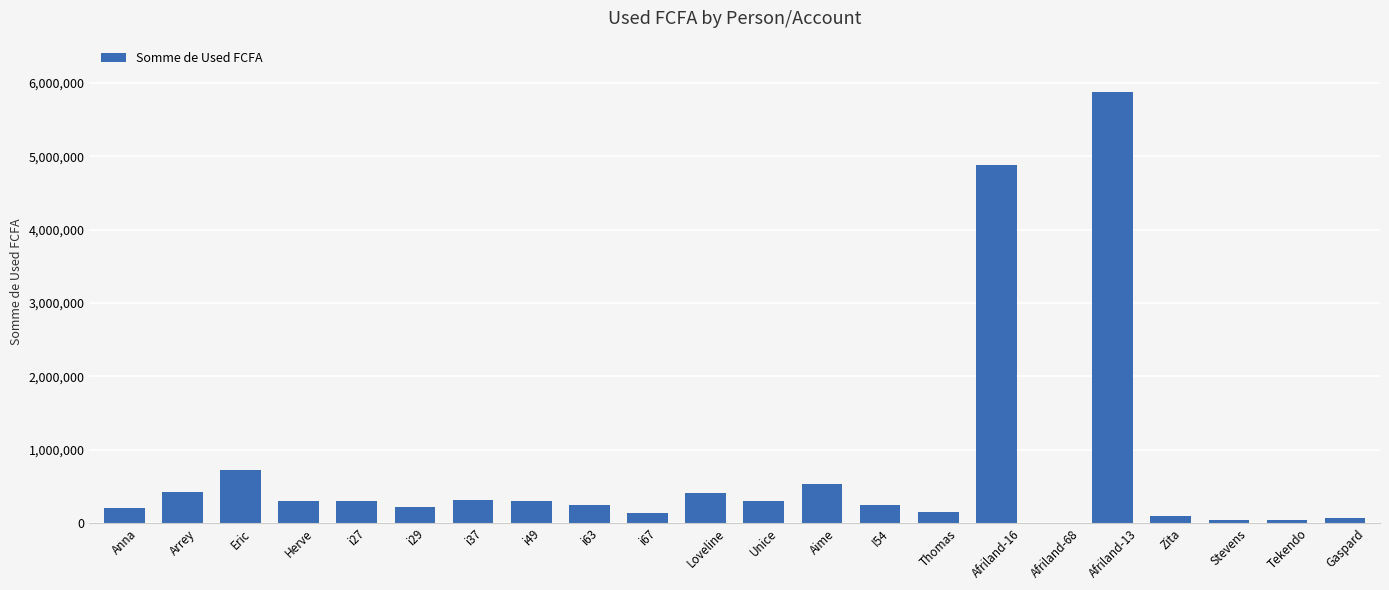

Which label corresponds to the largest value in the chart?

Afriland-13